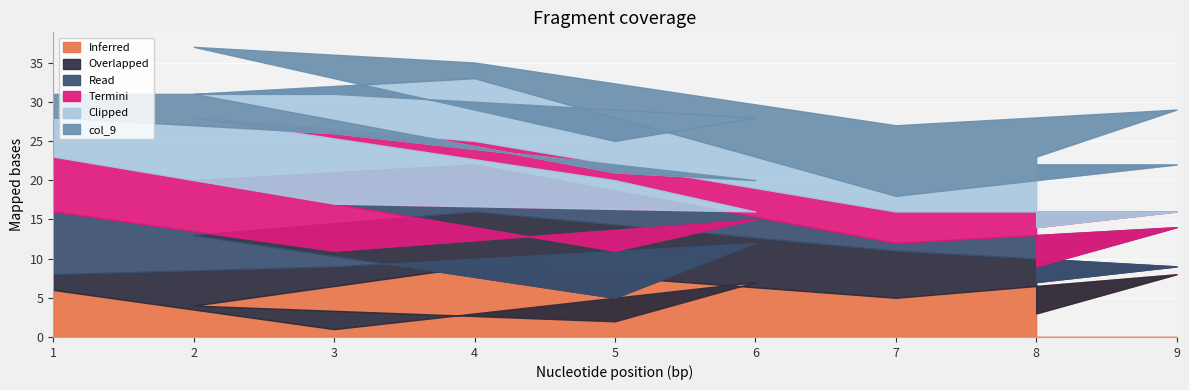

What is the difference between the maximum and minimum values in the col_9 series?

8